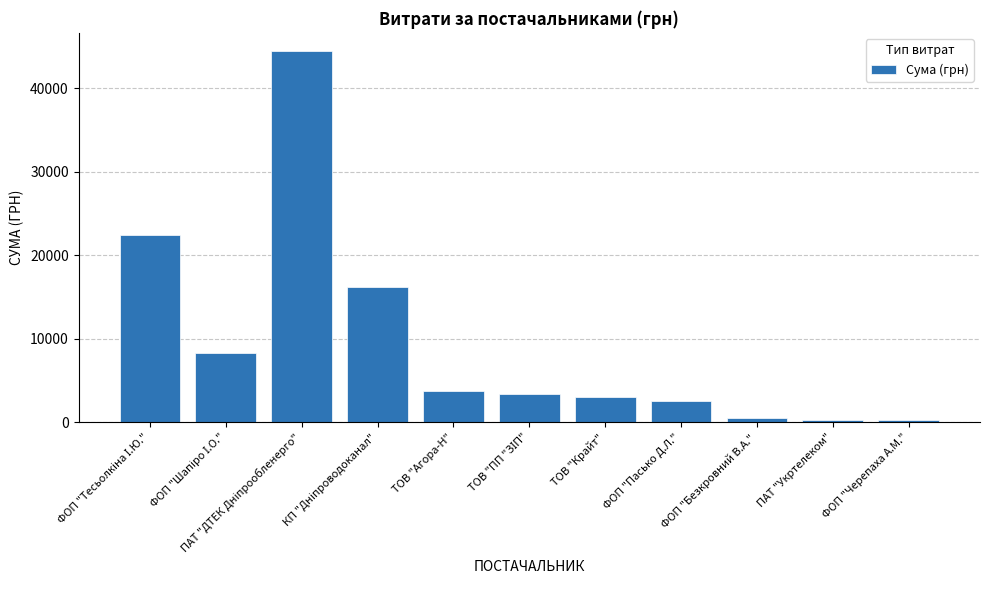

What is the label of the 5th bar from the left?

ТОВ "Агора-Н"